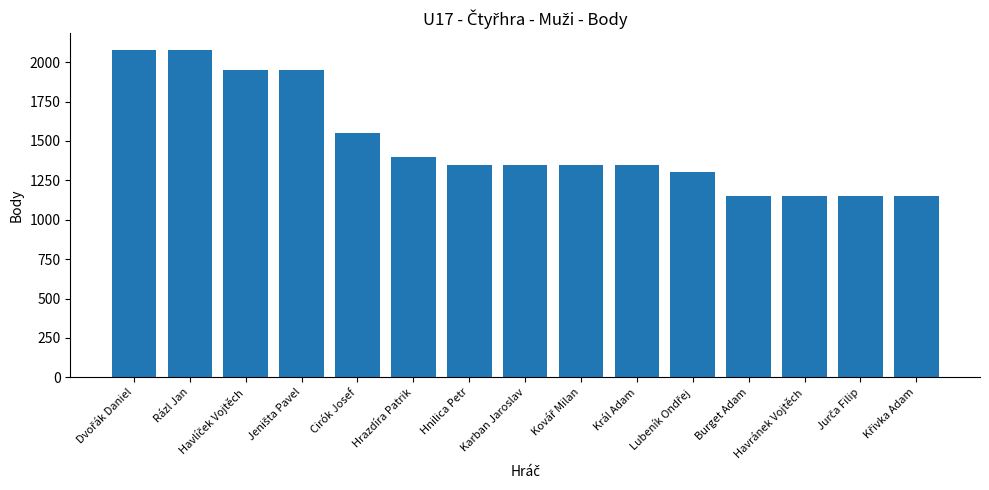

What is the difference between the maximum and minimum values?

930